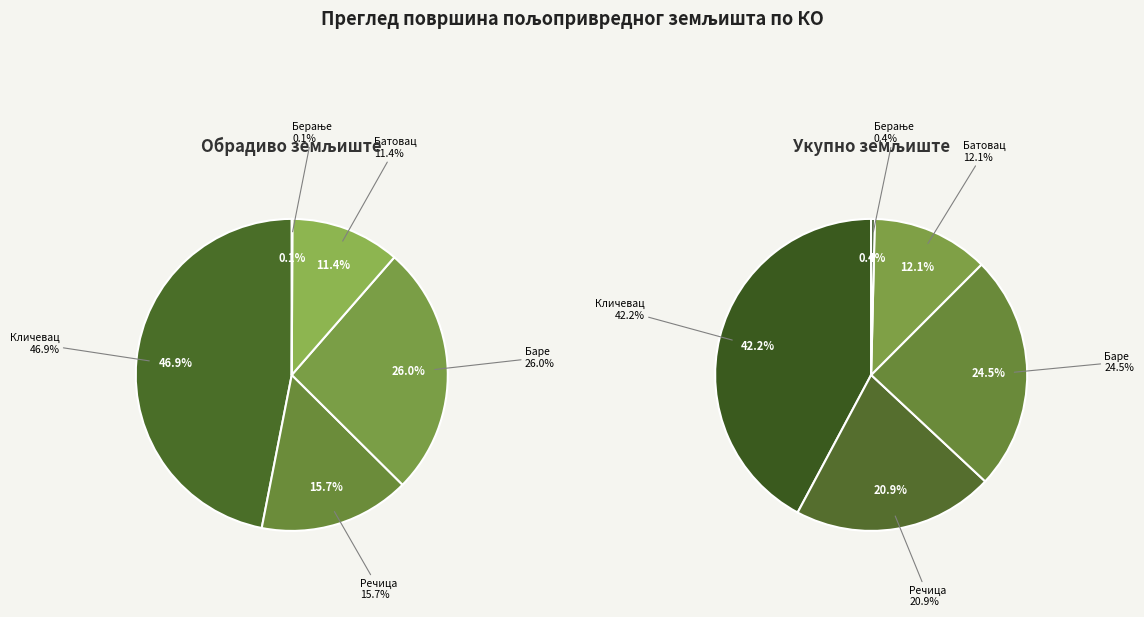

Which category has the biggest portion of the pie?

Кличевац